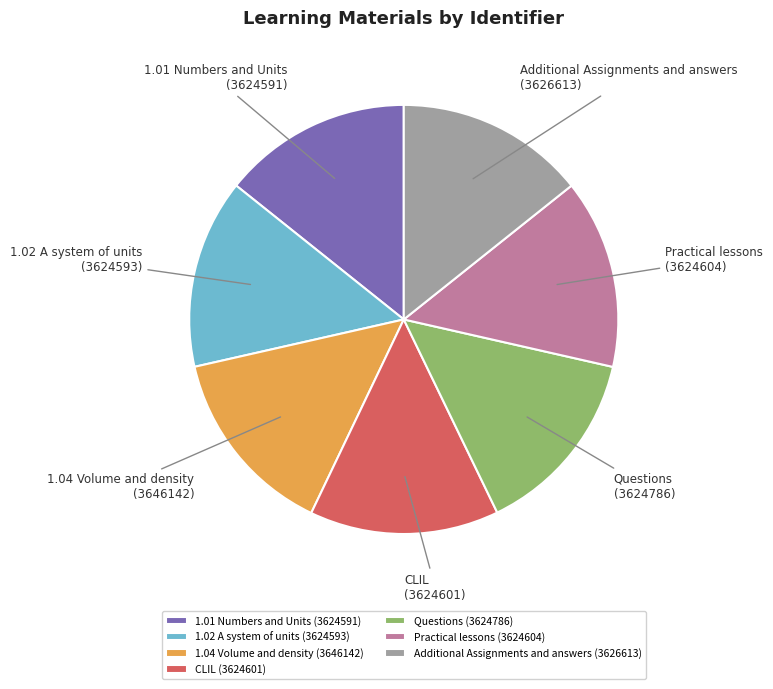

Is it true that Additional Assignments and answers is 14% of the pie?

True